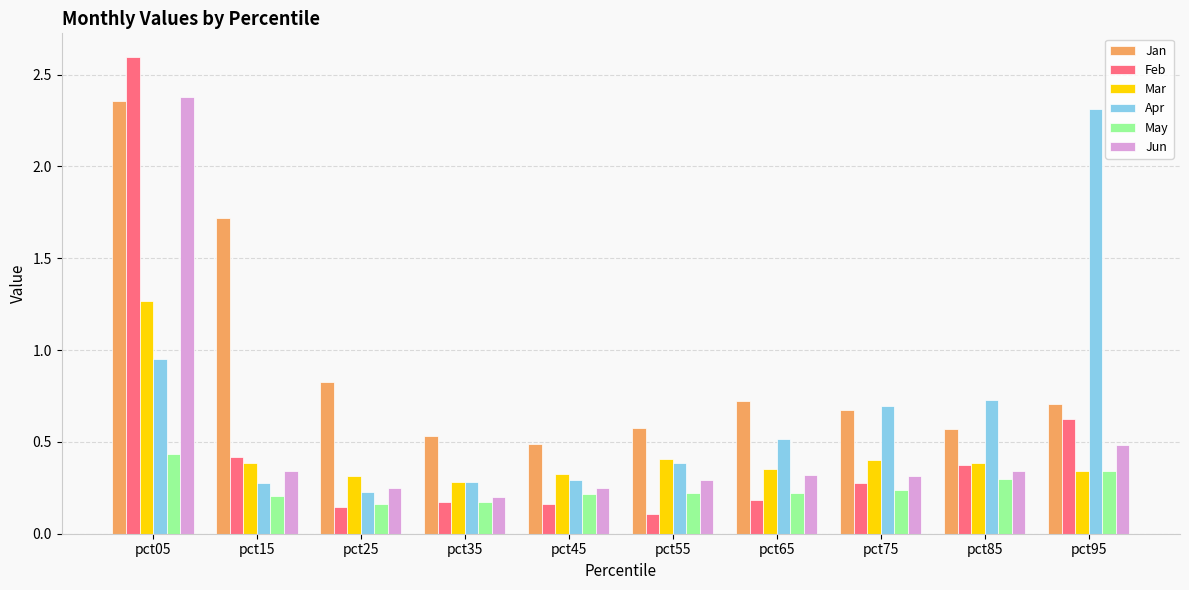

Between pct25 and pct95, which series saw the biggest shift?

Apr